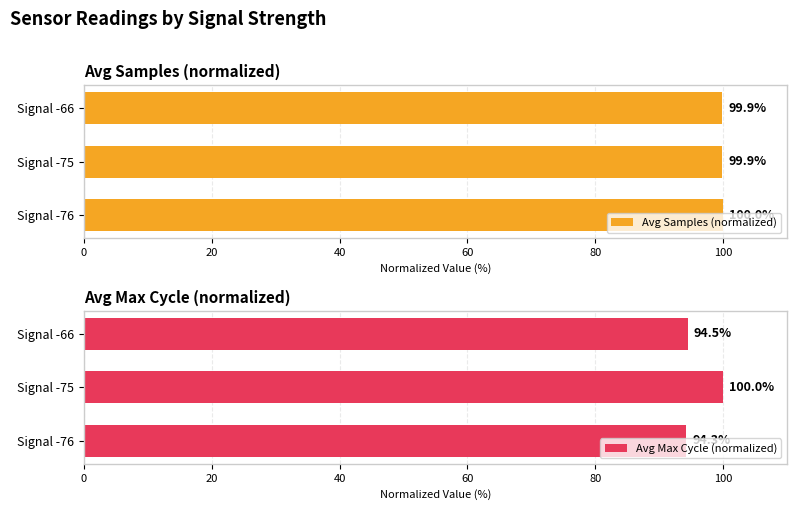

Is it true that Avg Samples (normalized) equals 99.9 at Signal -75?

True